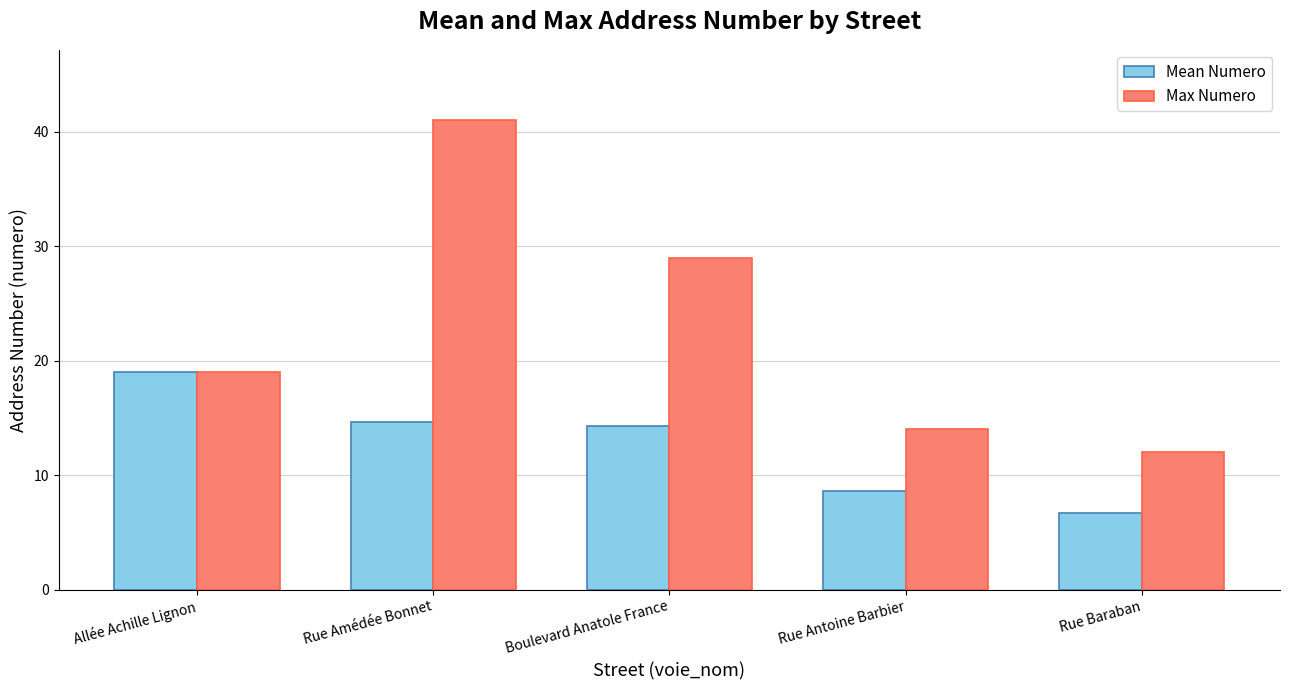

What is the sum of all Max Numero values?

115.0